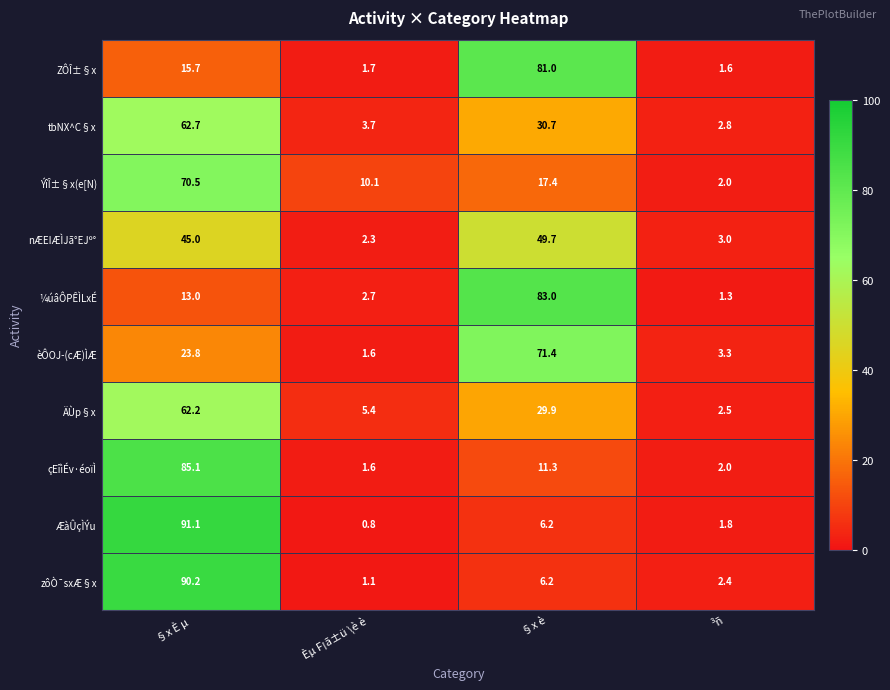

What is the greatest value displayed?

91.1